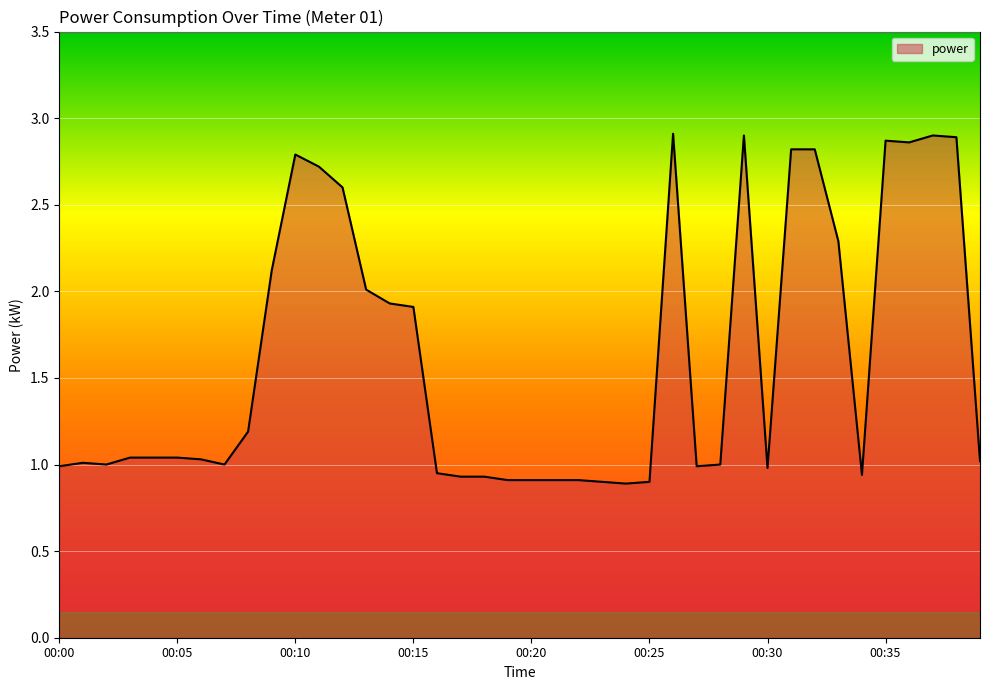

True or false: the data has more than 1 interior local peaks.

True